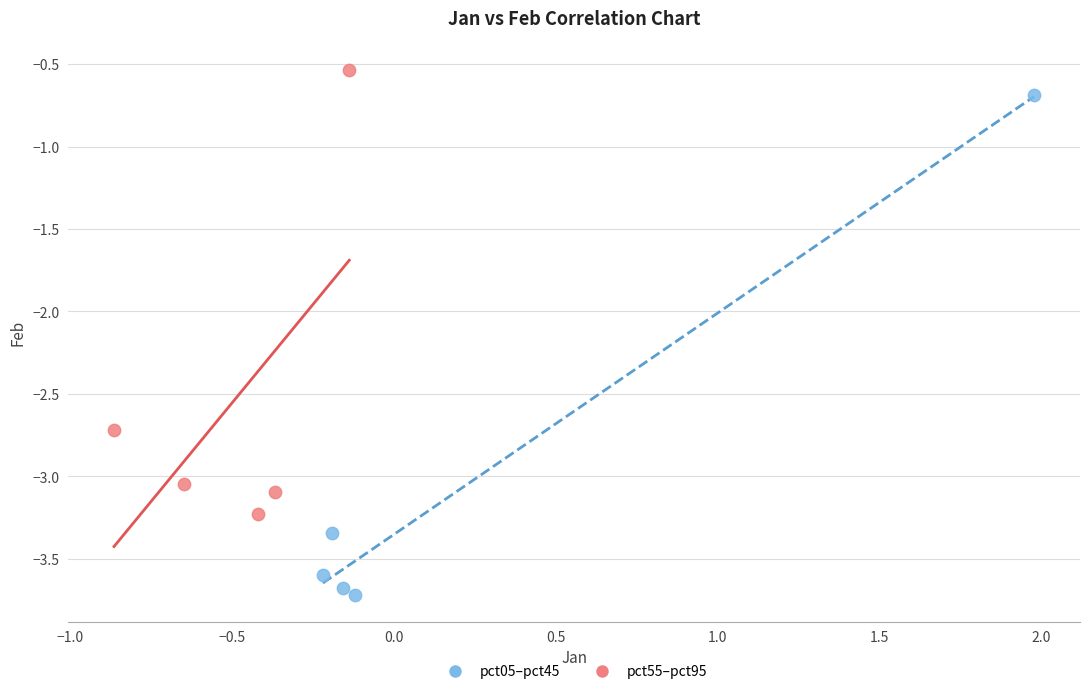

Which series reaches the minimum Y coordinate?

pct05–pct45